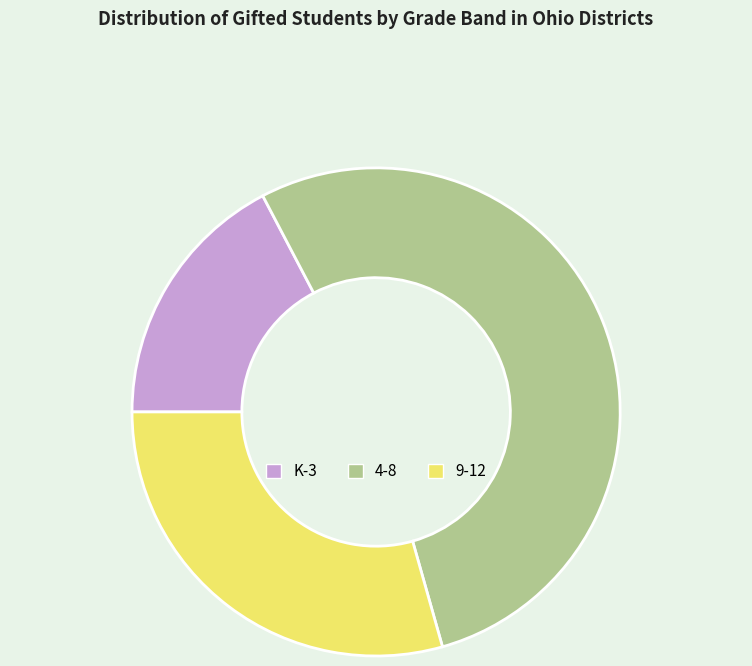

What is the ratio of the value at 9-12 to the value at K-3?

1.7